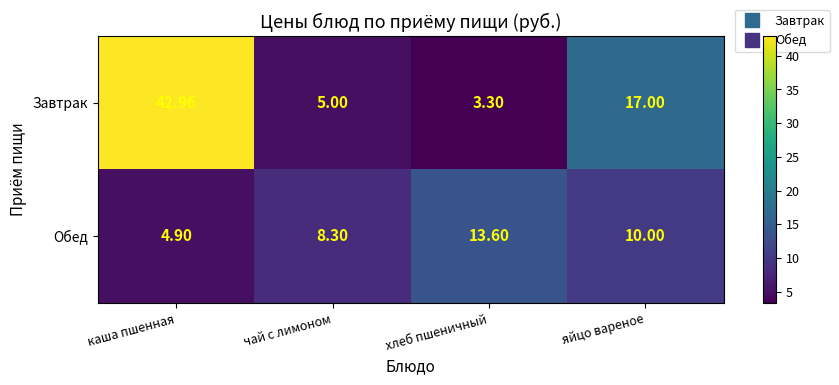

Which series has the largest total across all categories?

Завтрак